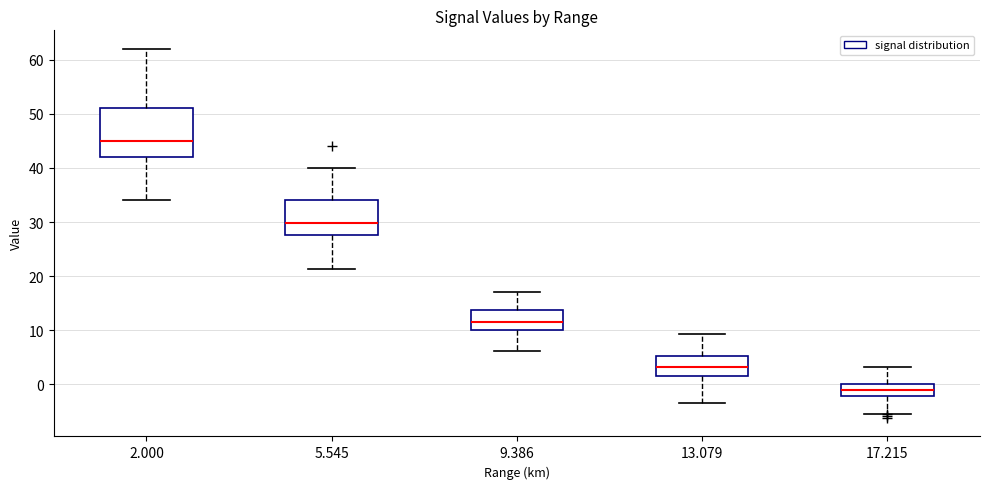

Reading left to right, transcribe this box plot: for each box, give where its median line is, the range the box spans, and where its two whiskers end, as read against the y-axis. The values are not printed on the chart, so give them approximately, as read against the axis.

2.000: median 45, box 42 to 51, whiskers 34 to 62
5.545: median 30, box 28 to 34, whiskers 21 to 40
9.386: median 12, box 10 to 14, whiskers 6 to 17
13.079: median 3, box 2 to 5, whiskers -3 to 9
17.215: median -1, box -2 to 0, whiskers -5 to 3